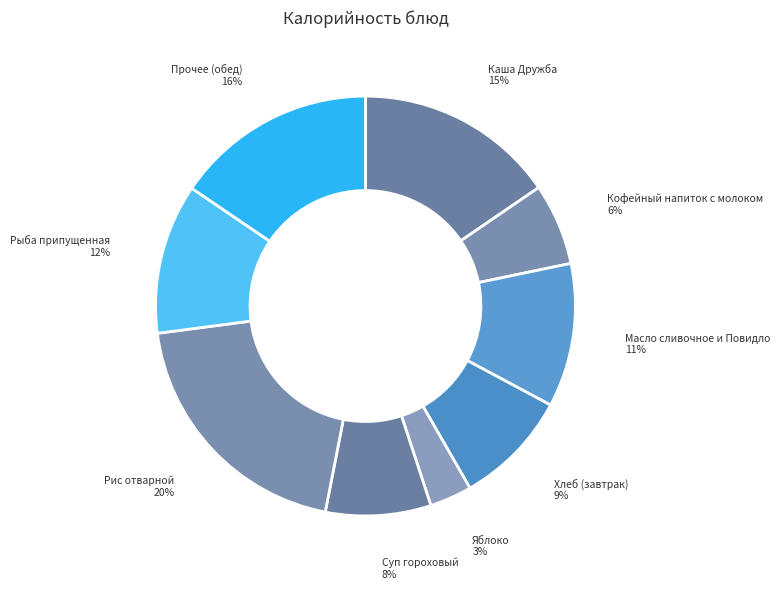

Is it true that Рис отварной is 20% of the pie?

True